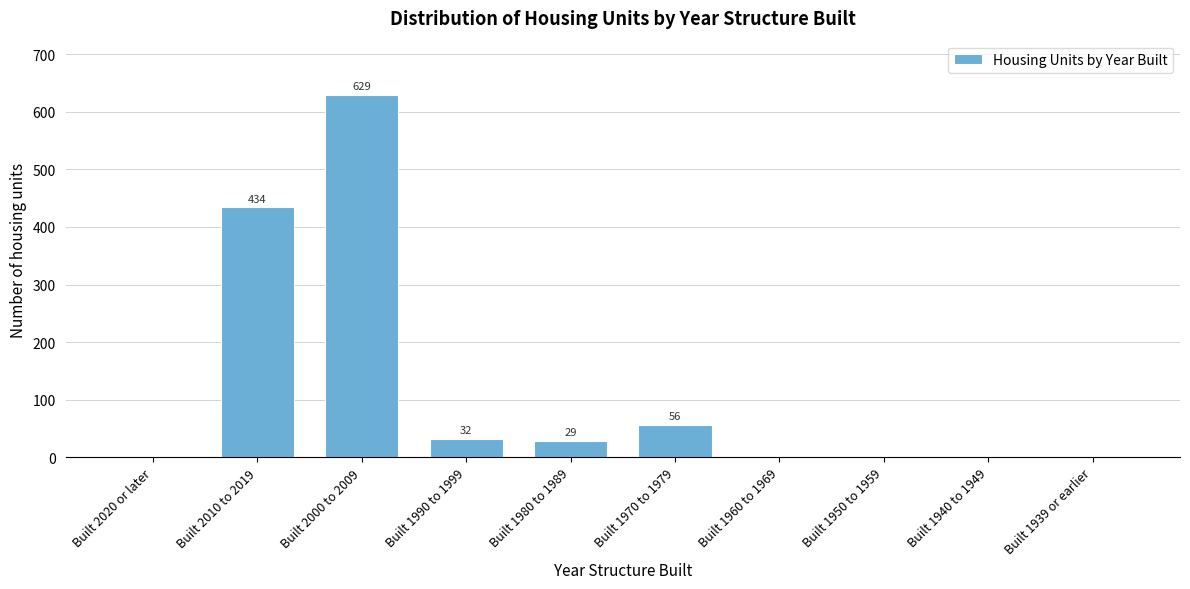

Reading right to left, extract all data points from this chart.

Built 1939 or earlier=0	Built 1940 to 1949=0	Built 1950 to 1959=0	Built 1960 to 1969=0	Built 1970 to 1979=56	Built 1980 to 1989=29	Built 1990 to 1999=32	Built 2000 to 2009=629	Built 2010 to 2019=434	Built 2020 or later=0